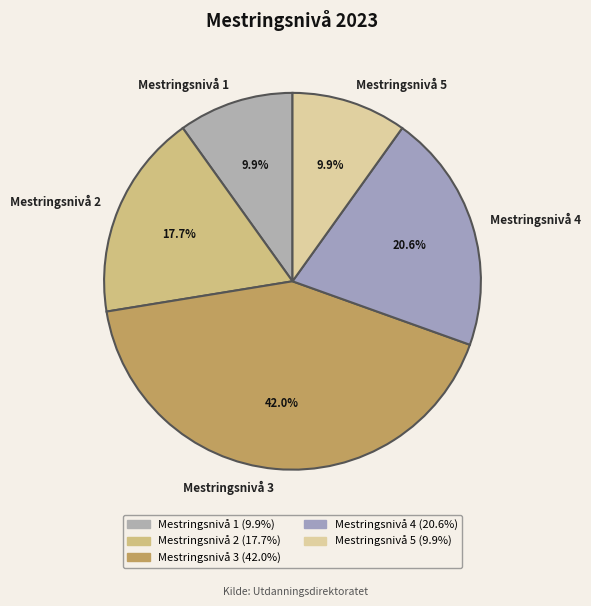

Which has a higher value, Mestringsnivå 1 or Mestringsnivå 4?

Mestringsnivå 4